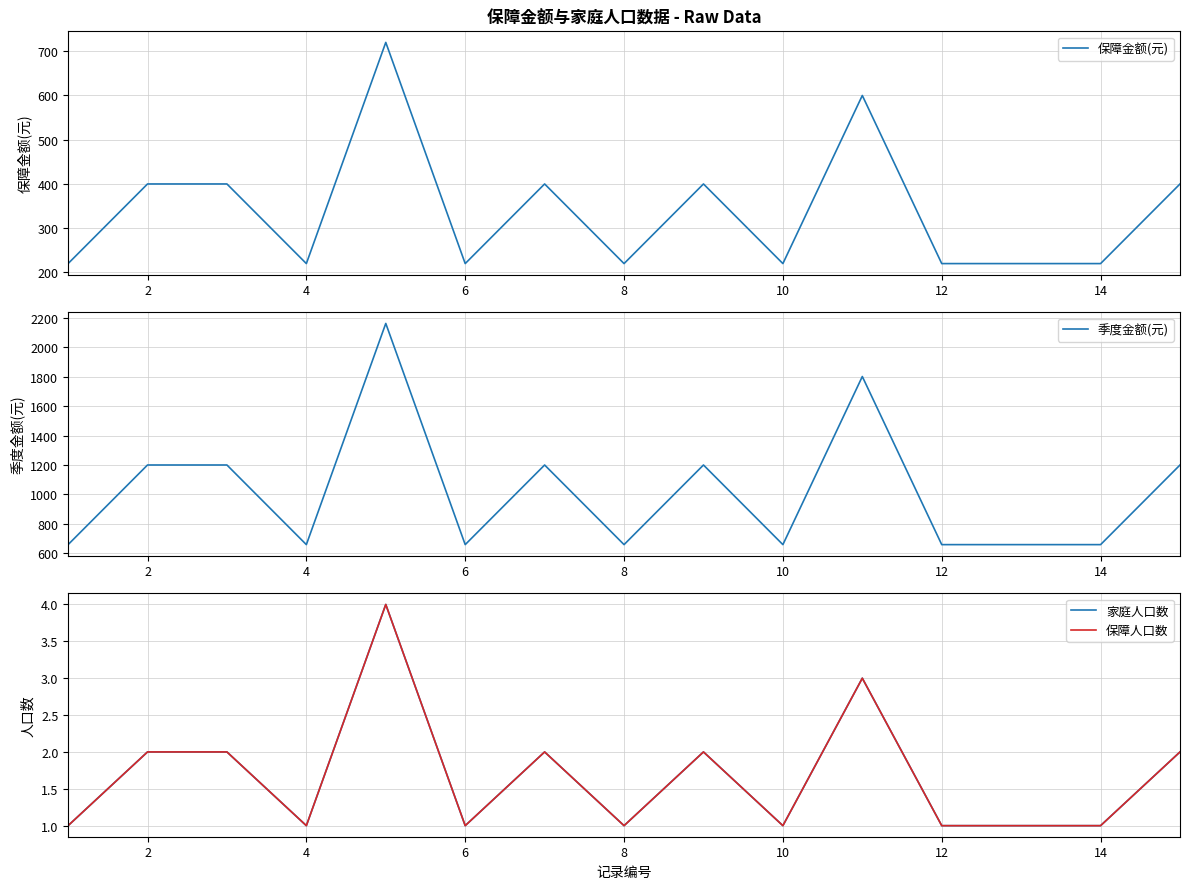

What is the highest value of the 季度金额(元) series?

2160